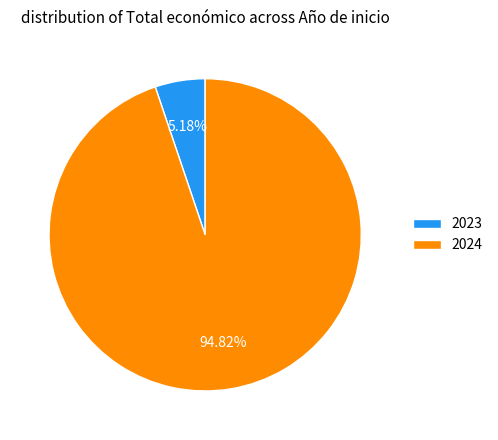

Is it true that 2024 is 1% of the pie?

False